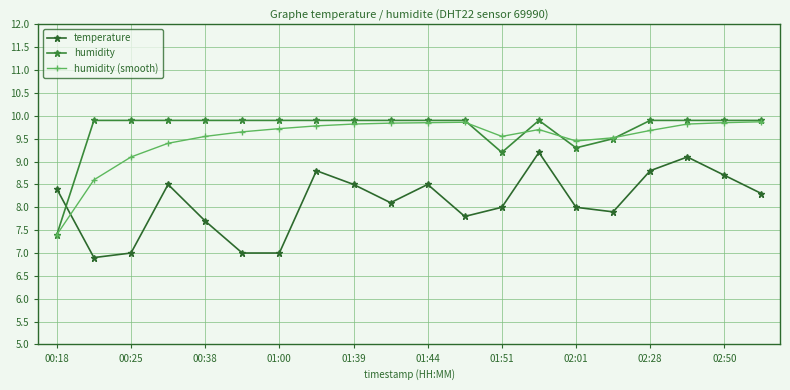

True or false: humidity and temperature intersect in this chart.

True